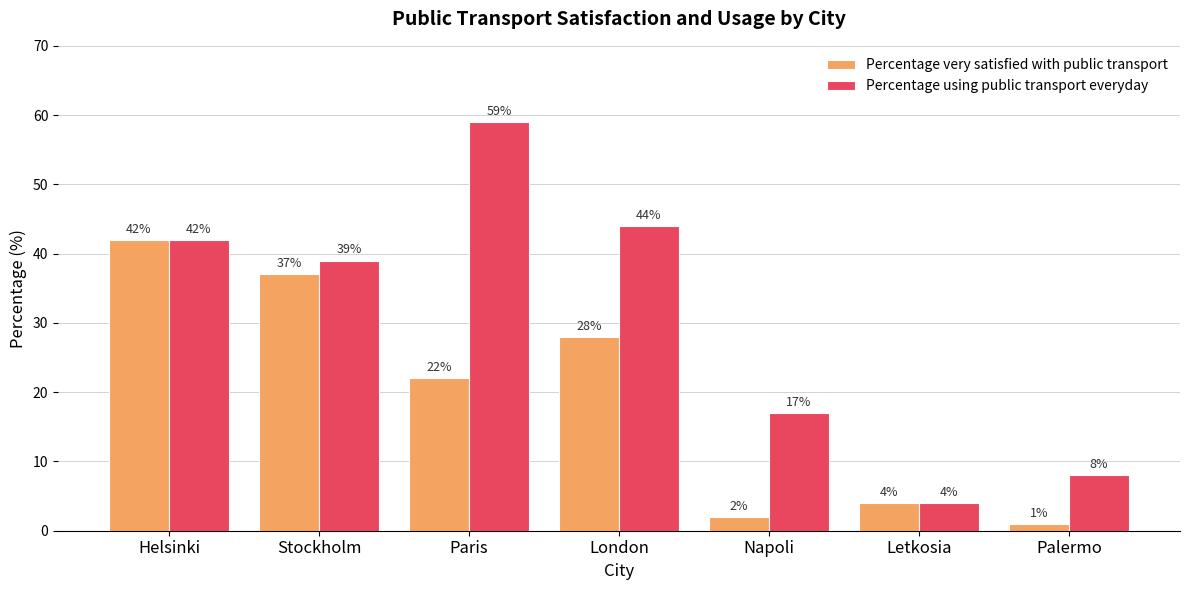

What is the total value across all series at Stockholm?

76